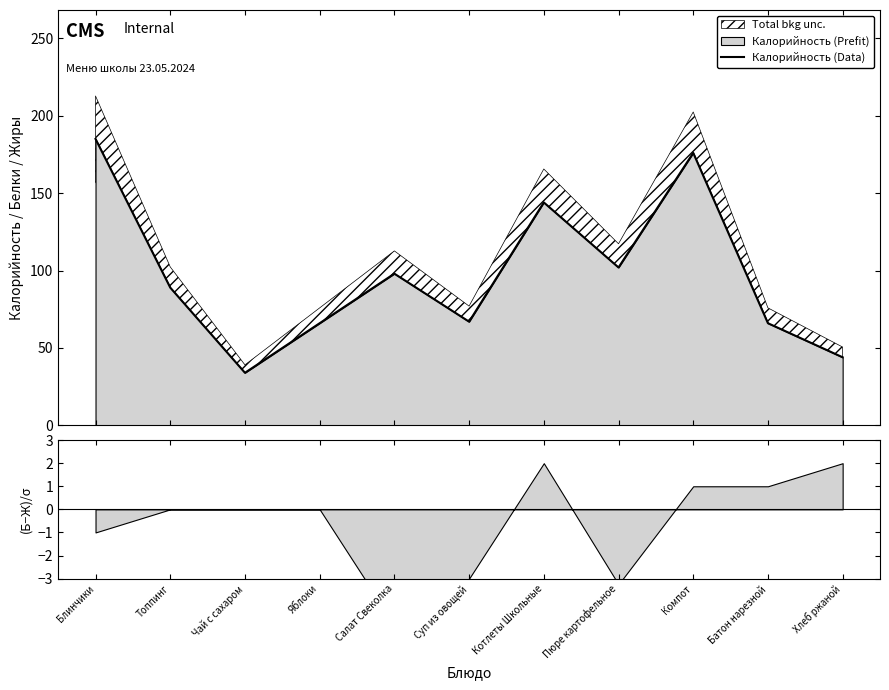

What is the difference between the values at Яблоки and Блинчики?

119